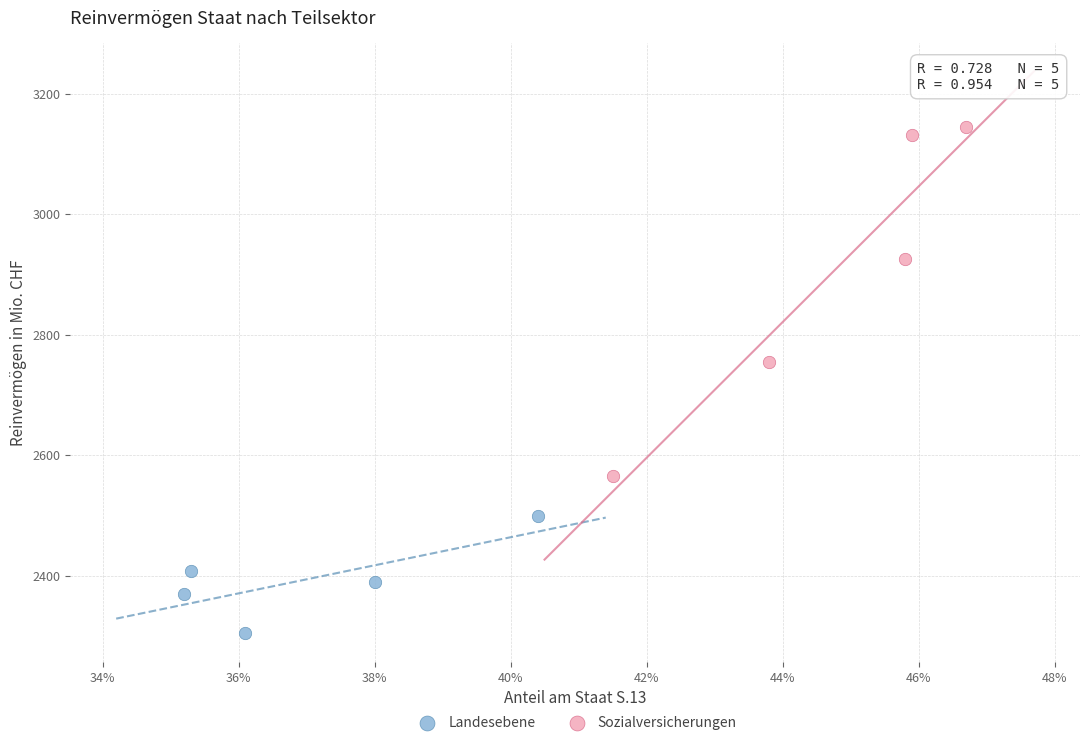

What are all the series names shown in the legend?

Landesebene, Sozialversicherungen